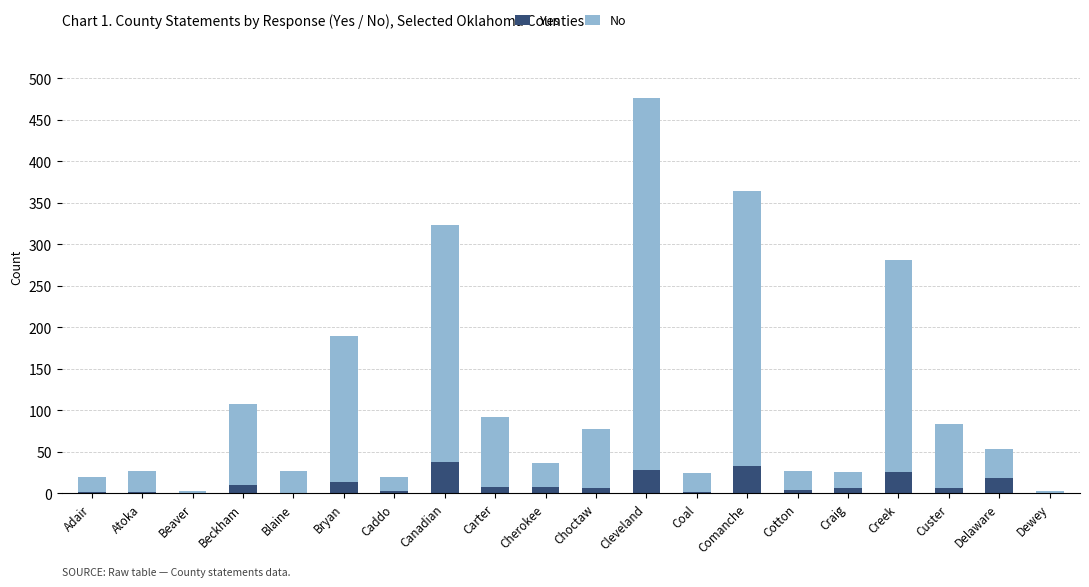

True or false: Yes has a value of 0 at Dewey.

True